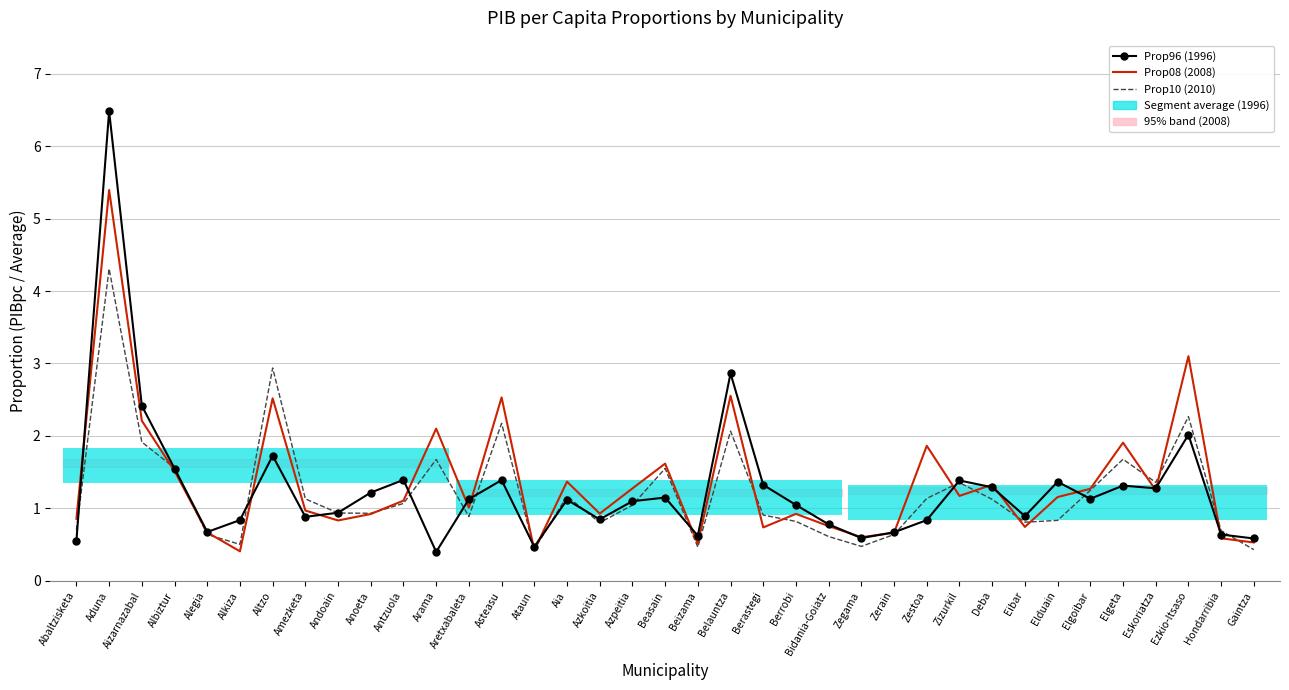

Are the bars horizontal?

Yes